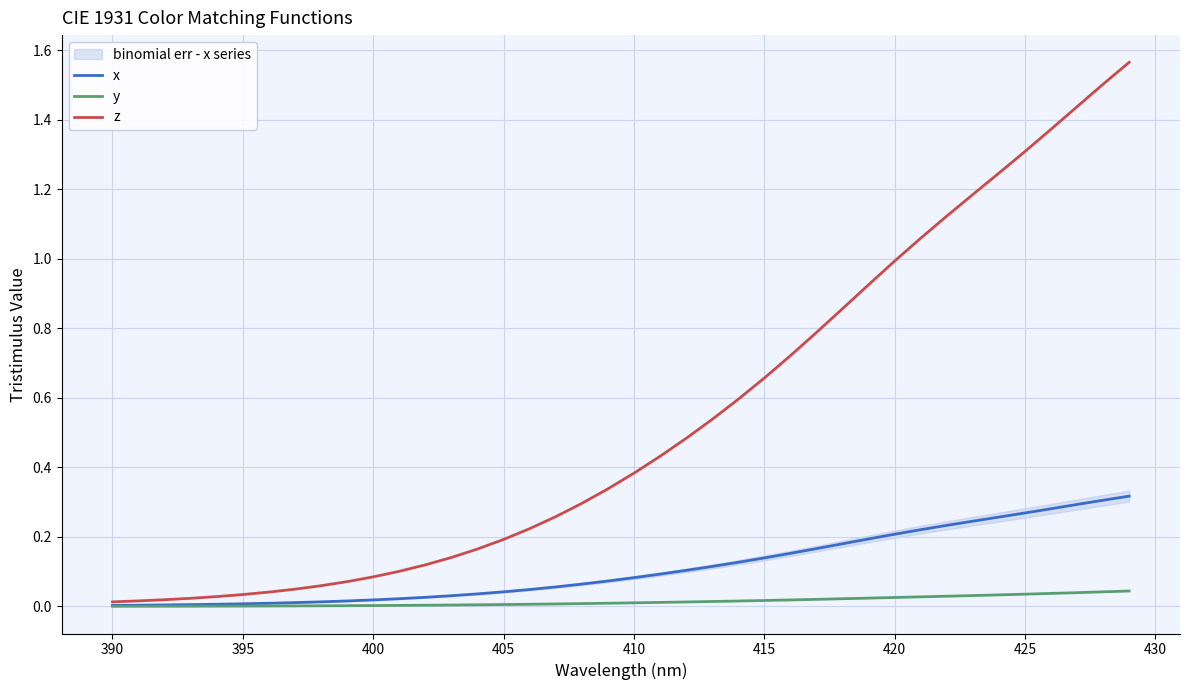

What is the greatest value displayed?

1.6